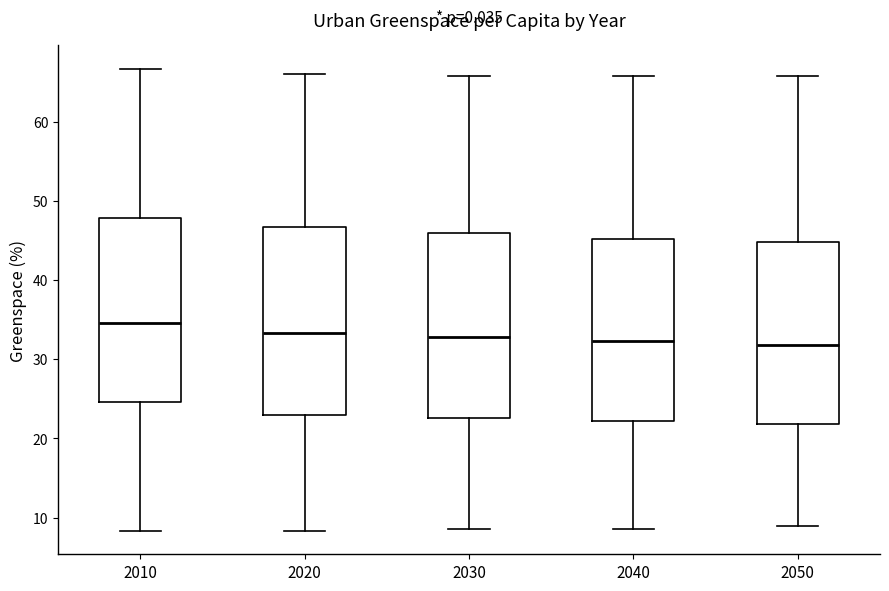

Reading left to right, read every box against the y-axis: the position of its median line, the range the box covers, and the ends of its whiskers. The values are not printed on the chart, so give them approximately, as read against the axis.

2010: median 35, box 25 to 48, whiskers 8 to 67
2020: median 33, box 23 to 47, whiskers 8 to 66
2030: median 33, box 23 to 46, whiskers 9 to 66
2040: median 32, box 22 to 45, whiskers 9 to 66
2050: median 32, box 22 to 45, whiskers 9 to 66